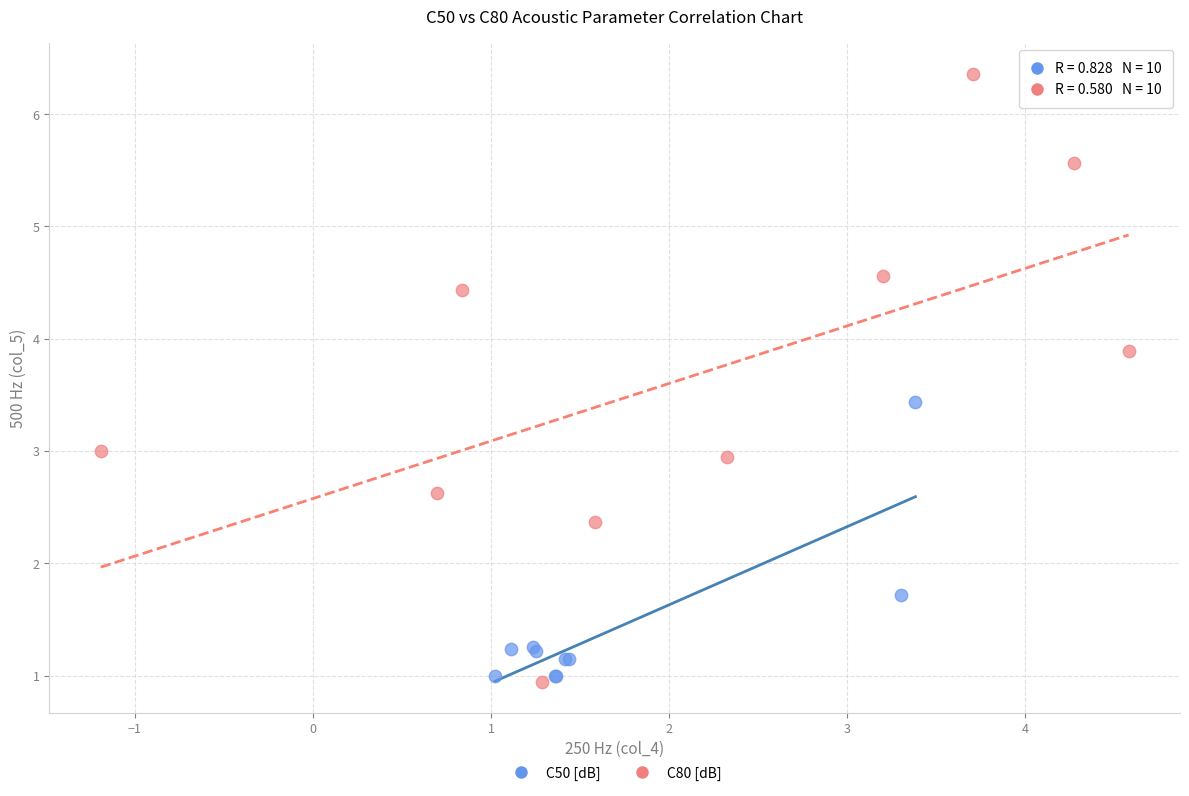

Which series reaches the maximum Y coordinate?

C80 [dB]